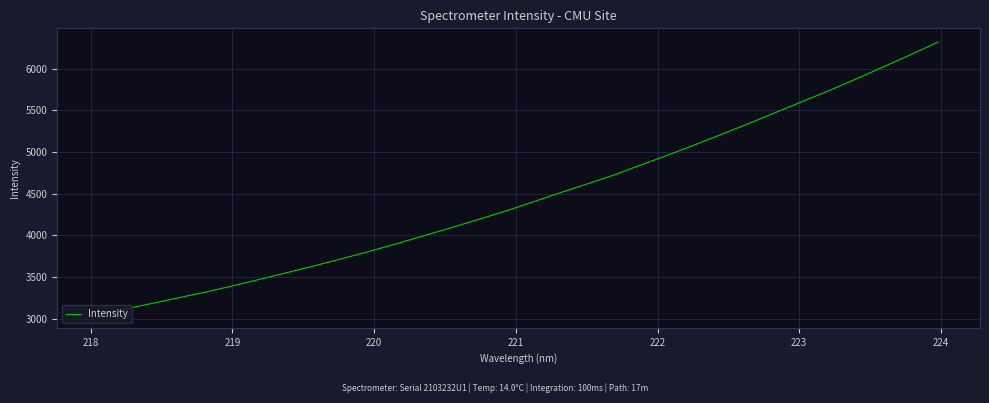

Reading left to right, what are all the values shown in this chart?

3053.0	3118.3	3185.5	3254.8	3323.9	3399.0	3477.4	3557.1	3638.1	3722.4	3809.7	3900.4	3995.5	4091.6	4190.2	4290.0	4398.3	4508.6	4614.3	4722.9	4843.2	4962.4	5085.7	5213.1	5342.9	5475.8	5609.1	5741.6	5881.2	6025.1	6170.1	6321.2